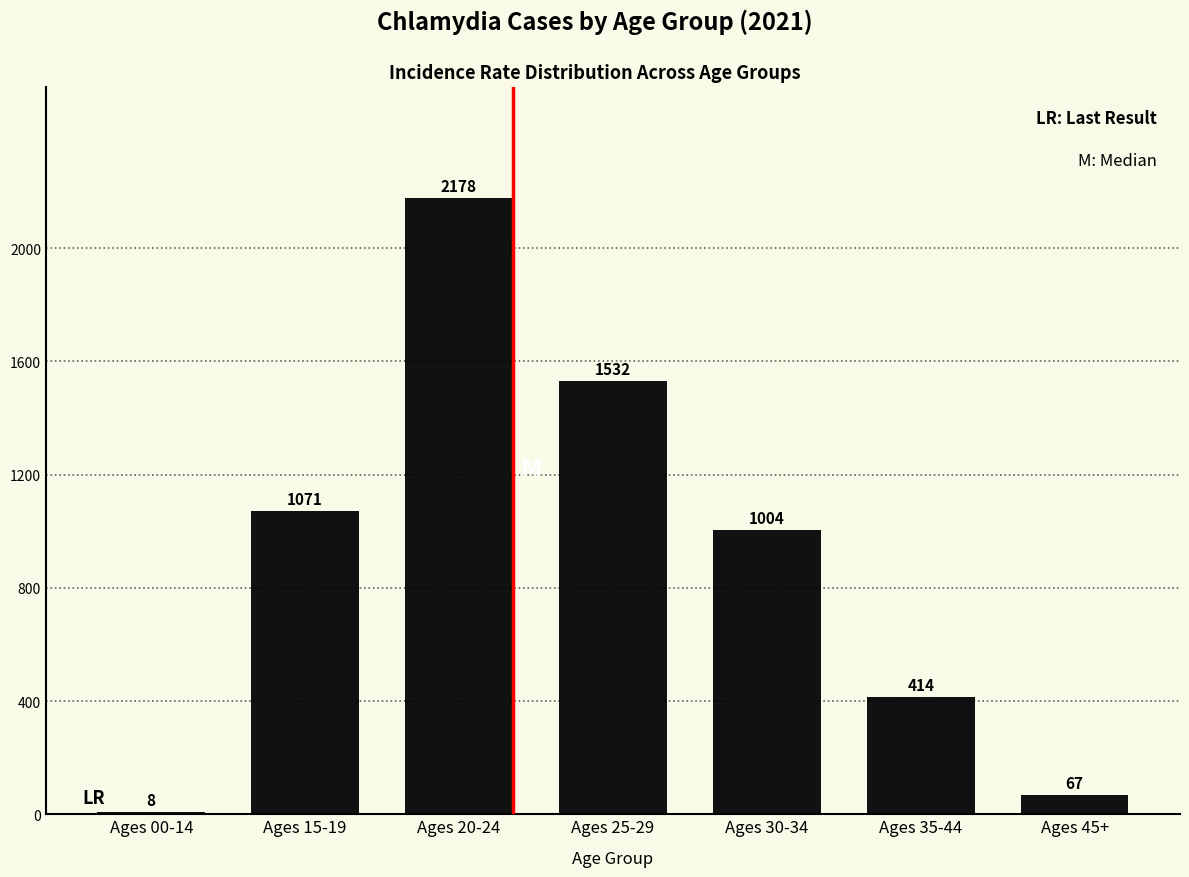

What is the minimum value shown in the chart?

8.0